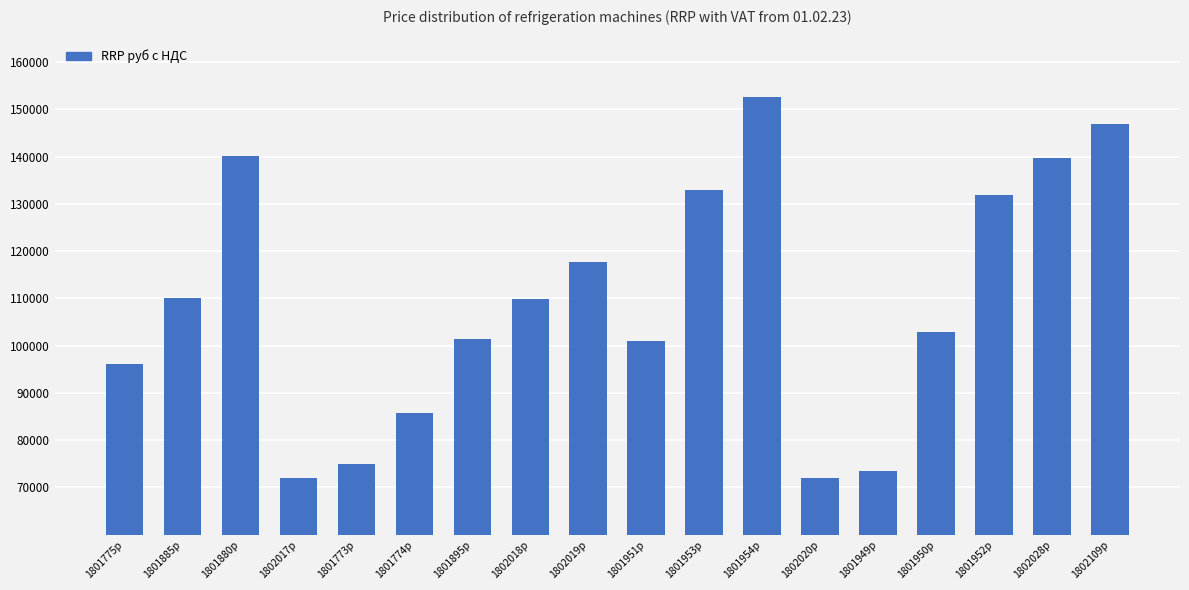

True or false: the data shows 152500 at 1801954p.

True